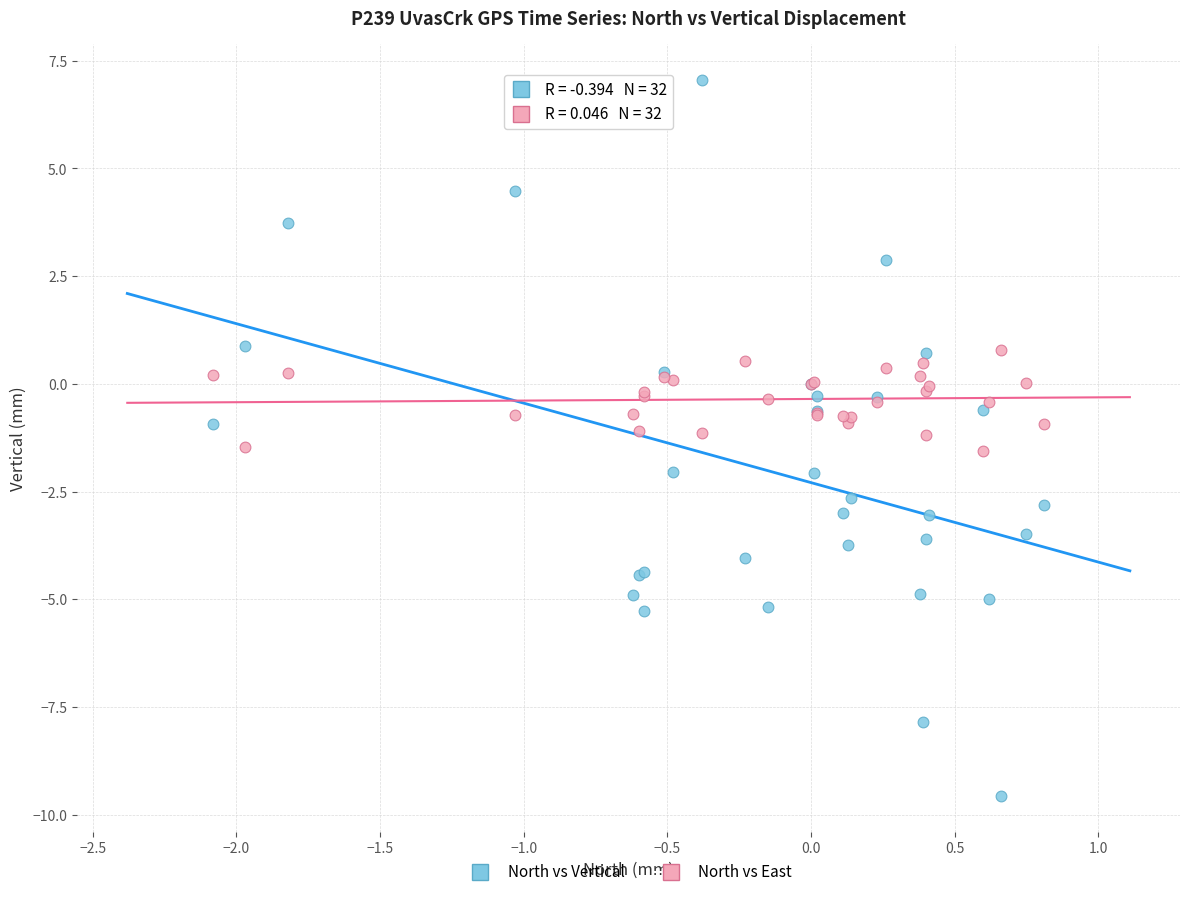

Which series contains the highest Y value?

North vs Vertical